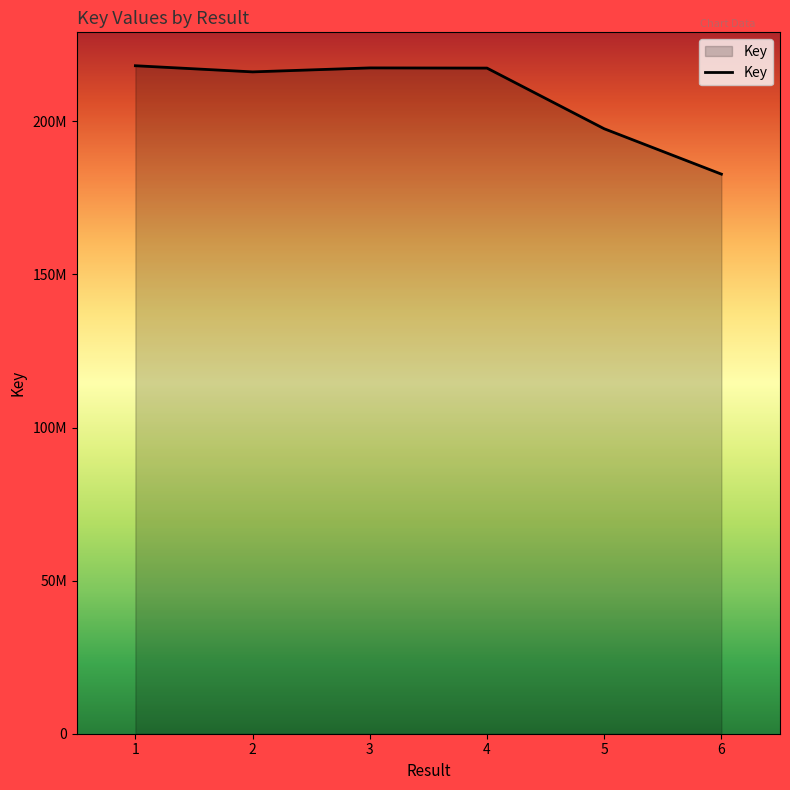

What is the maximum value shown in the chart?

218168127